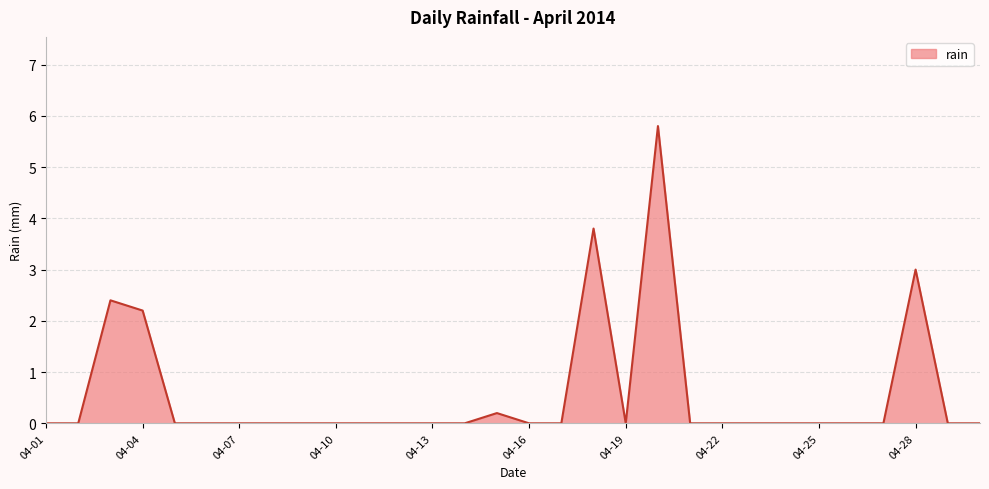

What is the difference between the maximum and minimum values?

5.8